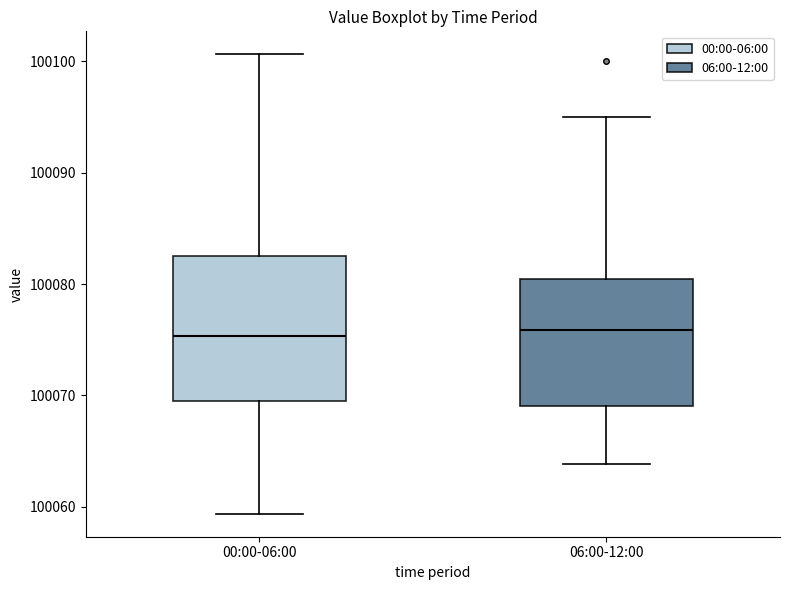

Where is the upper edge of the box for 00:00-06:00 on the y-axis? The values are not printed on the chart, so give them approximately, as read against the axis.

100082